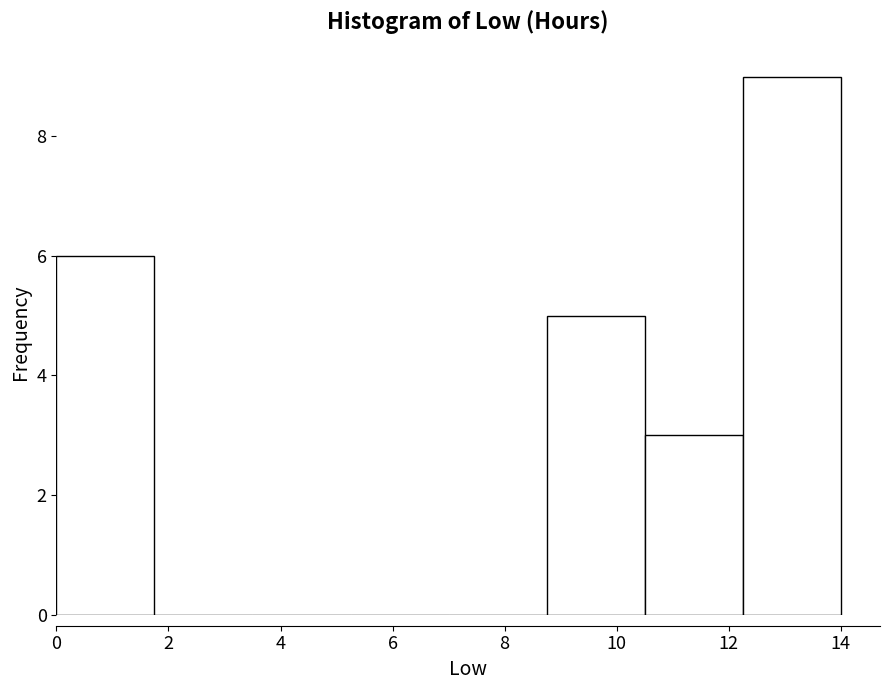

Reading left to right, list every bar in this chart as the range it spans on the x-axis followed by its height. Neither the bar edges nor the heights are printed on the chart, so give them approximately, as read against the axes.

0.00 to 1.75: 6
1.75 to 3.50: 0
3.50 to 5.25: 0
5.25 to 7.00: 0
7.00 to 8.75: 0
8.75 to 10.50: 5
10.50 to 12.25: 3
12.25 to 14.00: 9